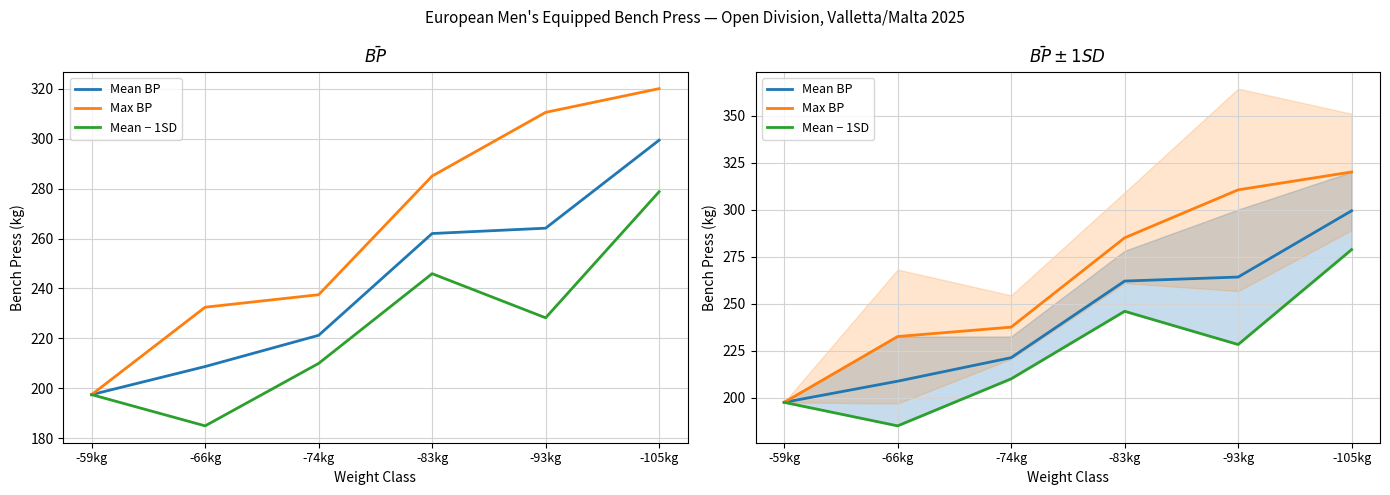

True or false: Mean BP and Mean − 1SD intersect in this chart.

False